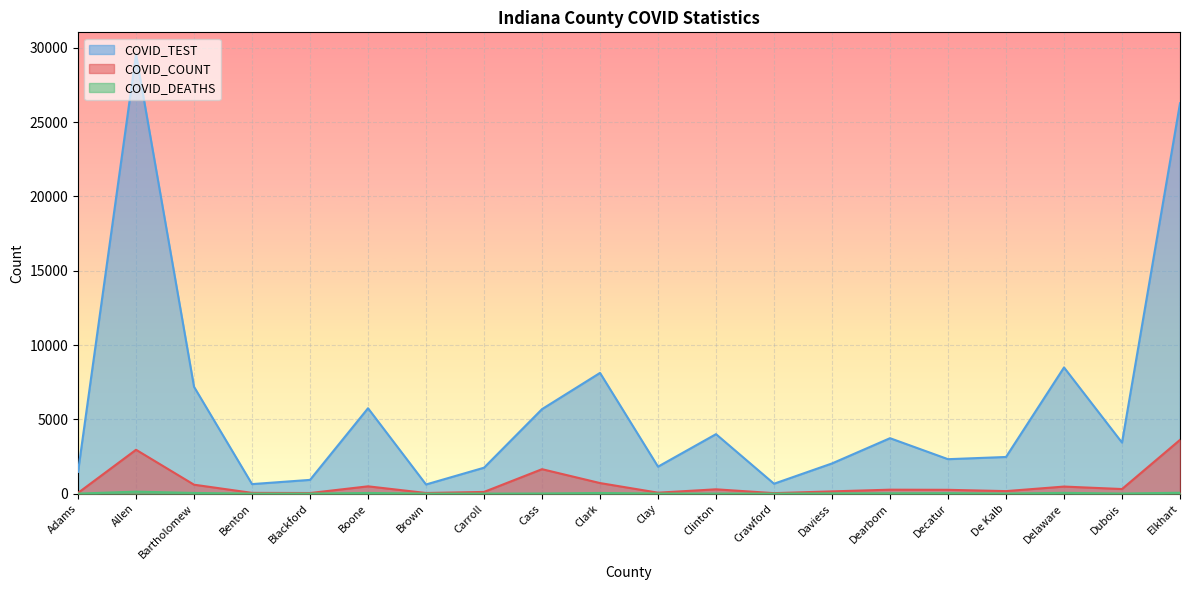

True or false: COVID_DEATHS has more than 0 points higher than both neighbors.

True